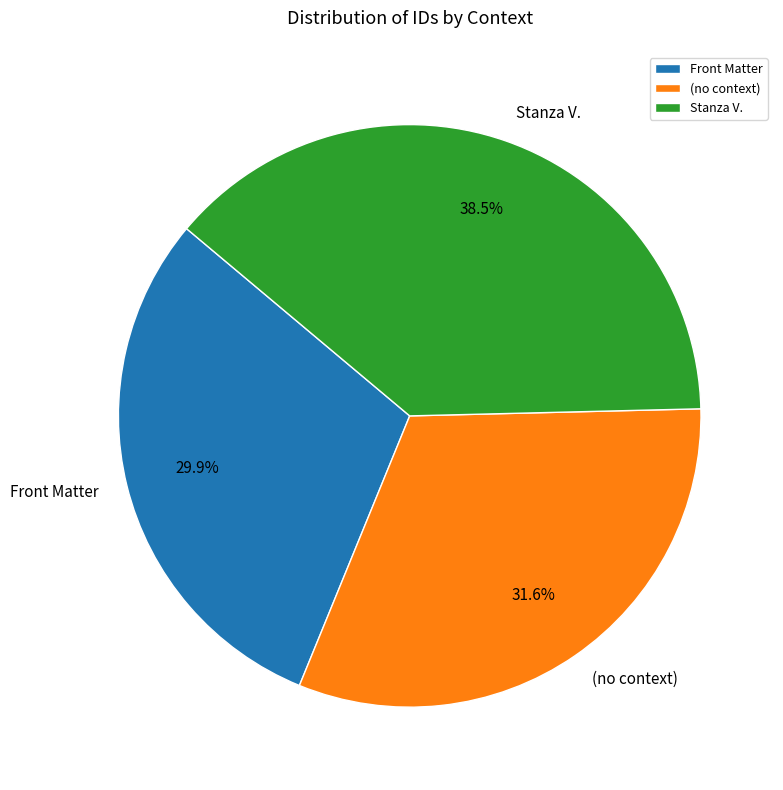

What is the total percentage of Stanza V. and (no context)?

70.1%